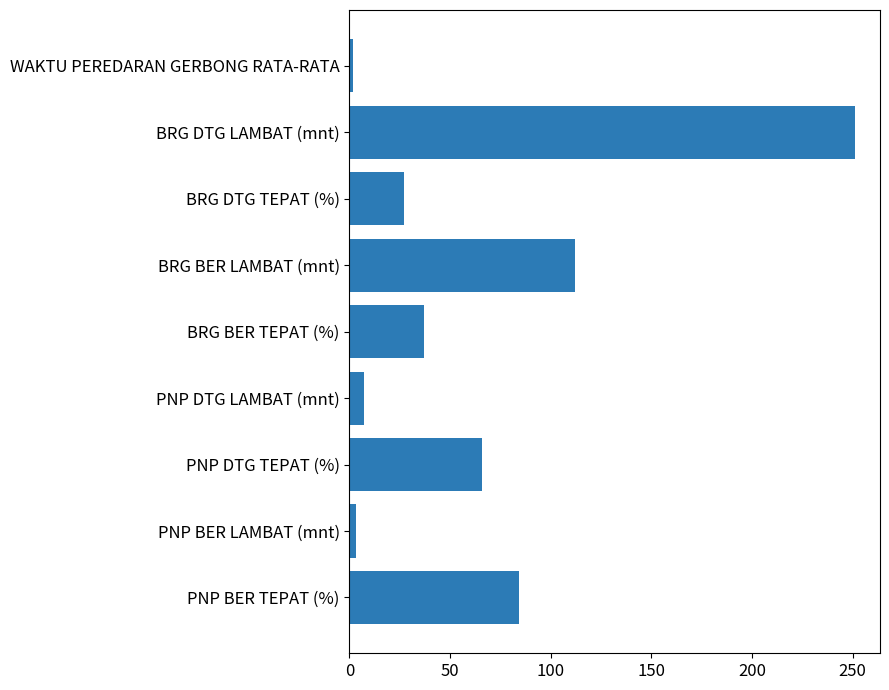

Which has a higher value, PNP DTG TEPAT (%) or BRG BER LAMBAT (mnt)?

BRG BER LAMBAT (mnt)